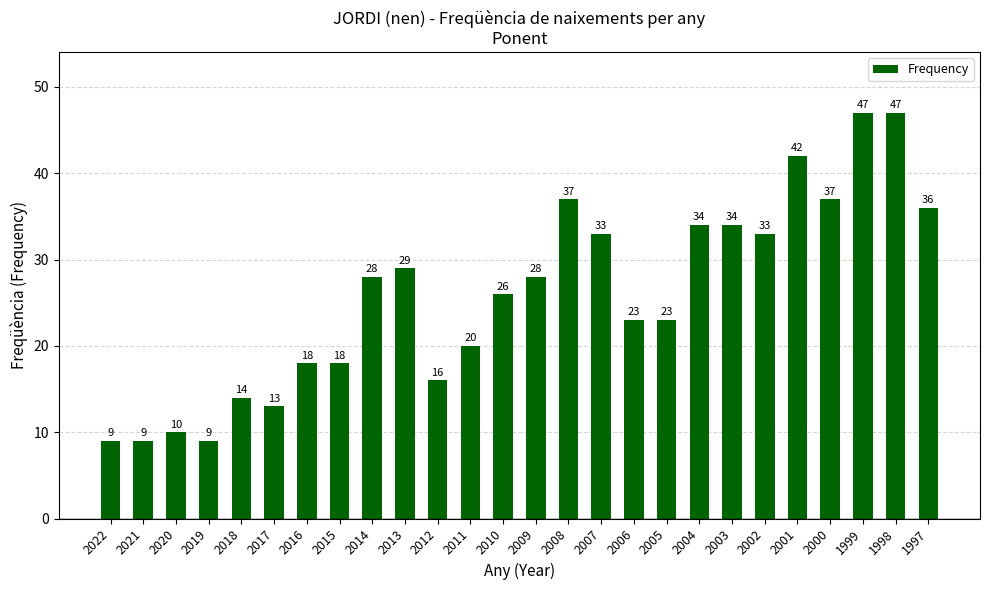

What is the greatest value displayed?

47